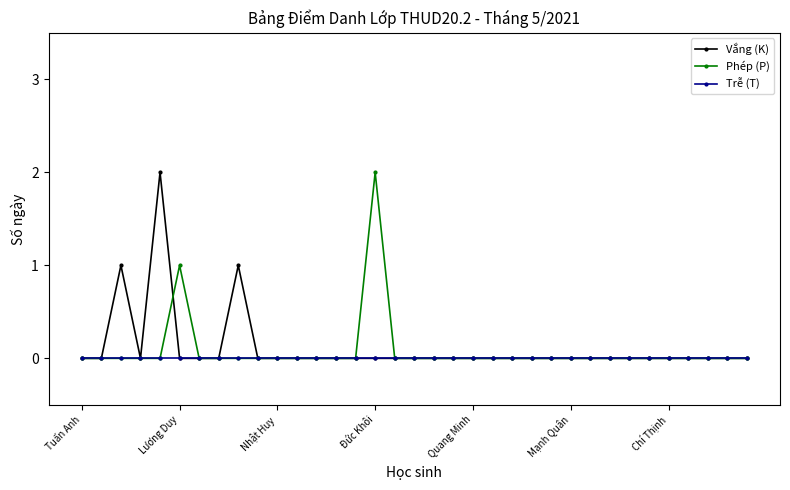

True or false: Vắng (K) has more than 2 interior local peaks.

True